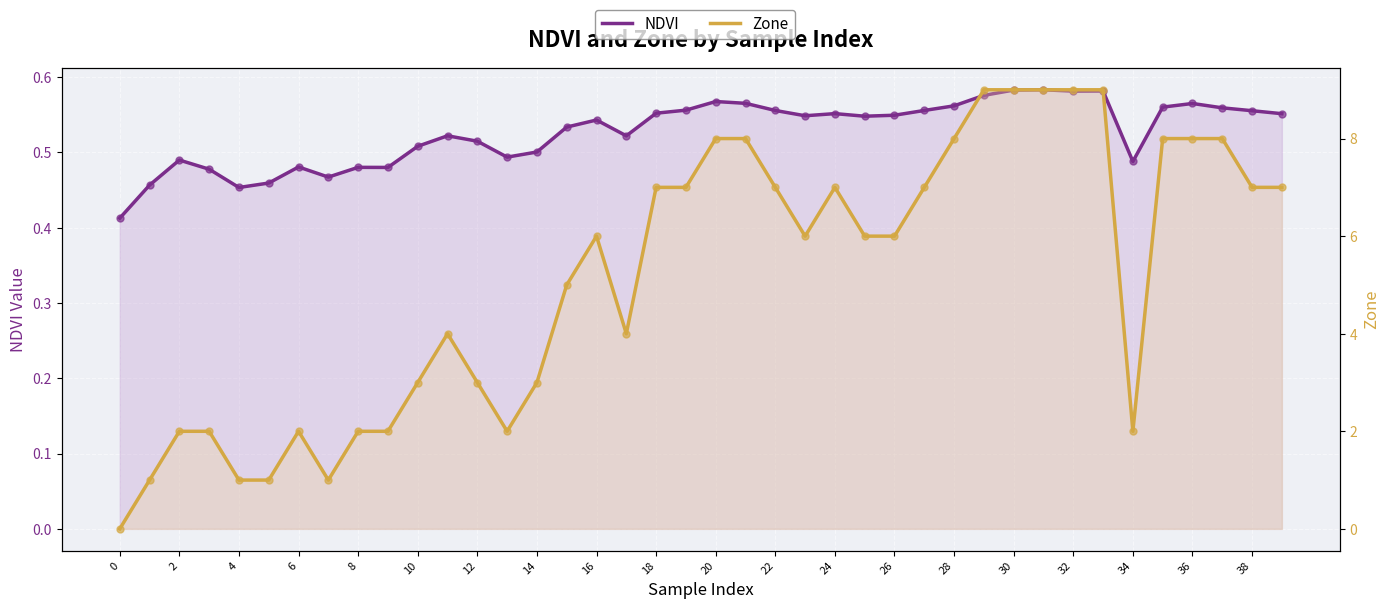

At which category is the sum across all series the highest?

31